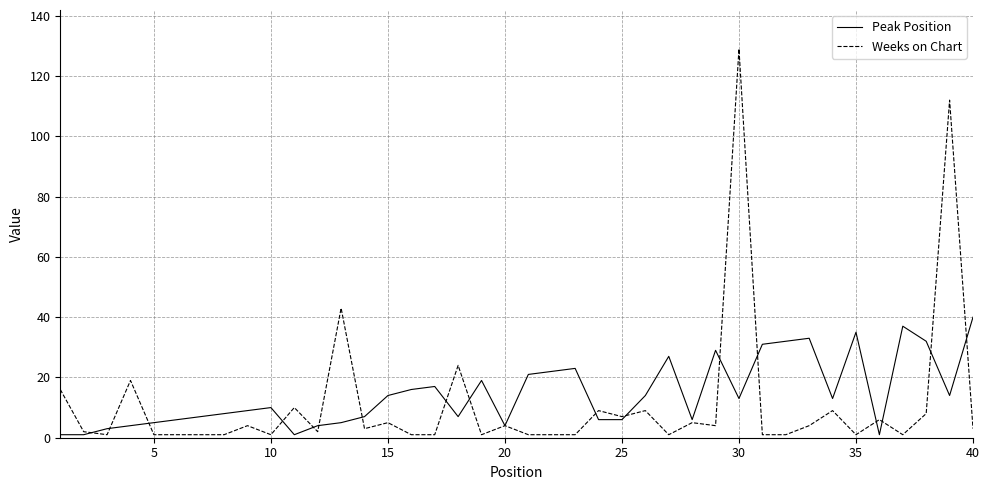

Which series has the largest range (max minus min)?

Weeks on Chart